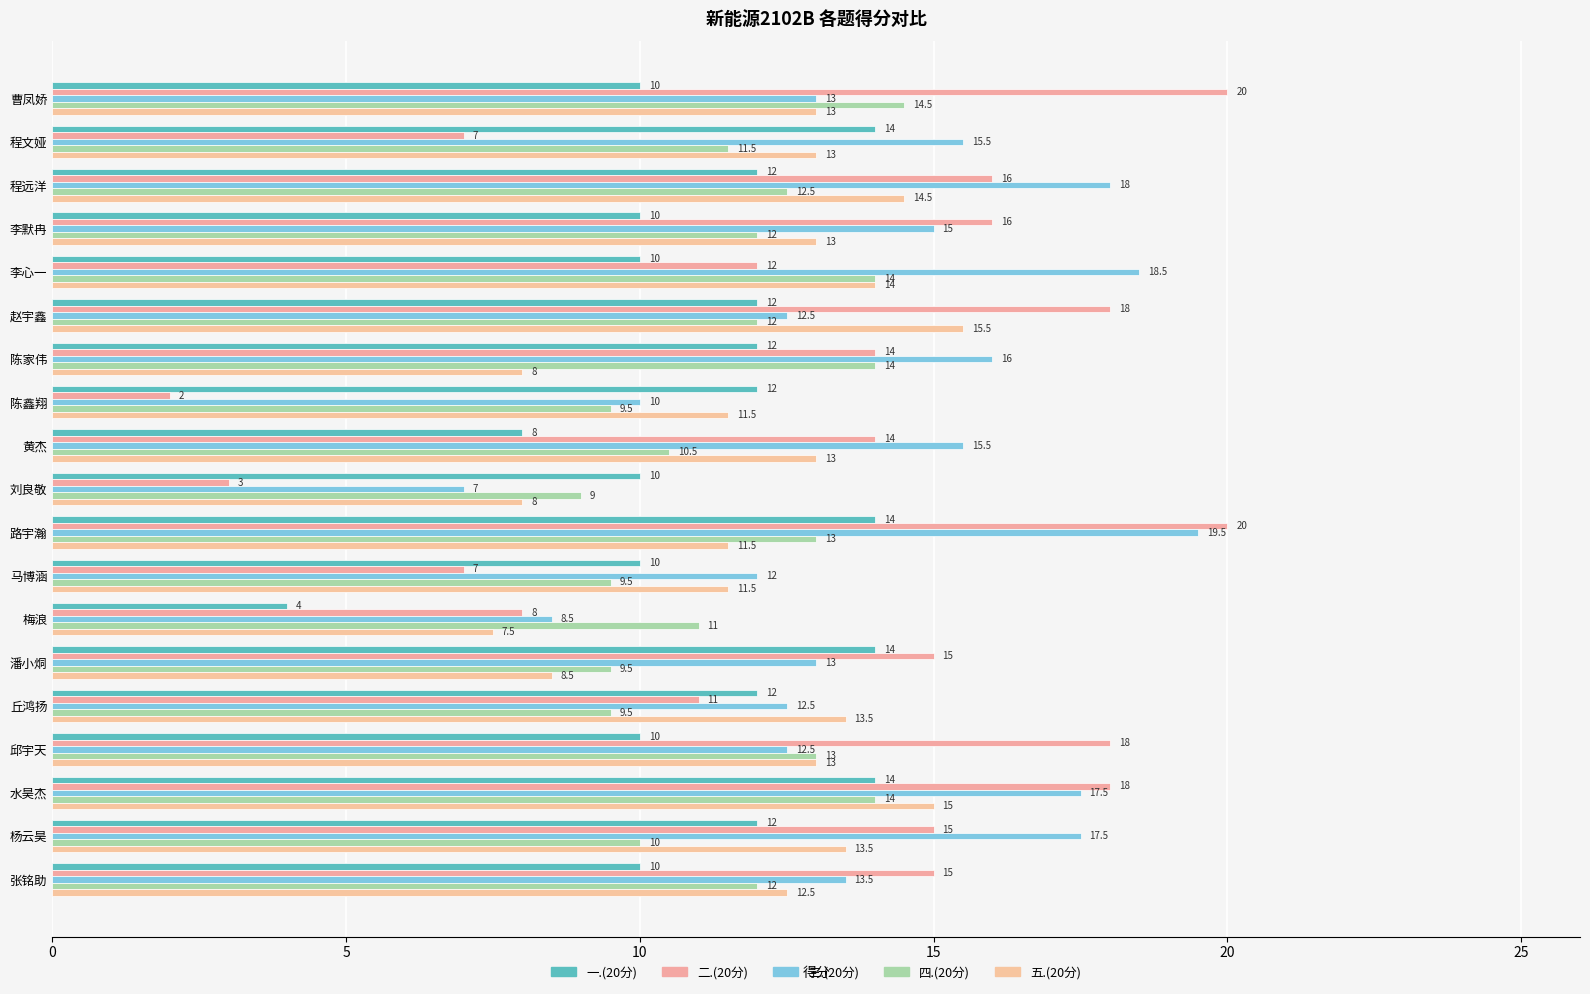

Count the number of categories in the chart.

19